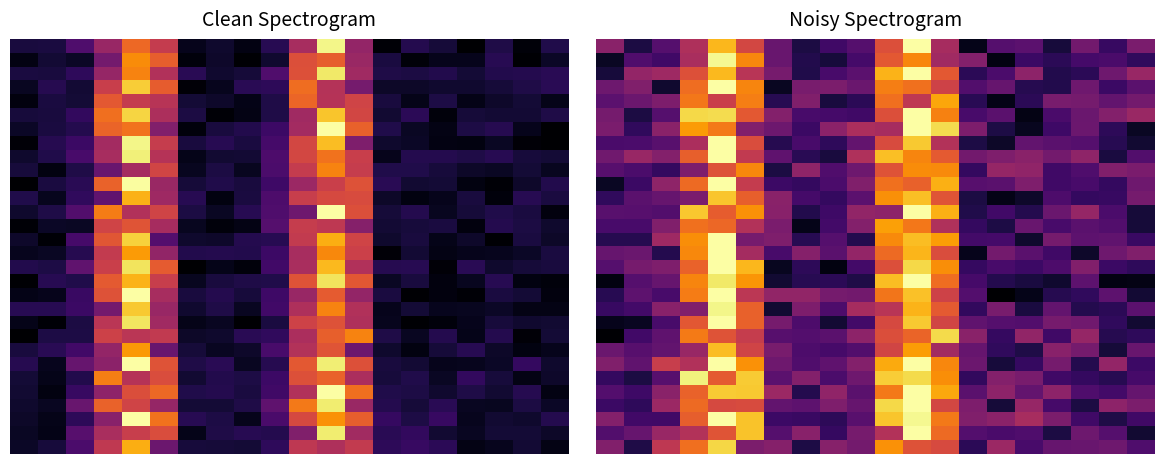

At how many categories does at least one series exceed 0?

20